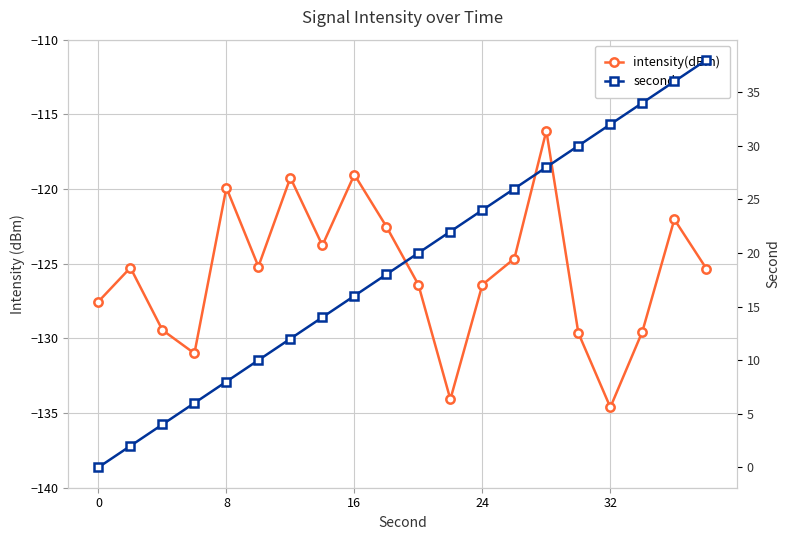

At which category does intensity(dBm) reach its first local peak?

8